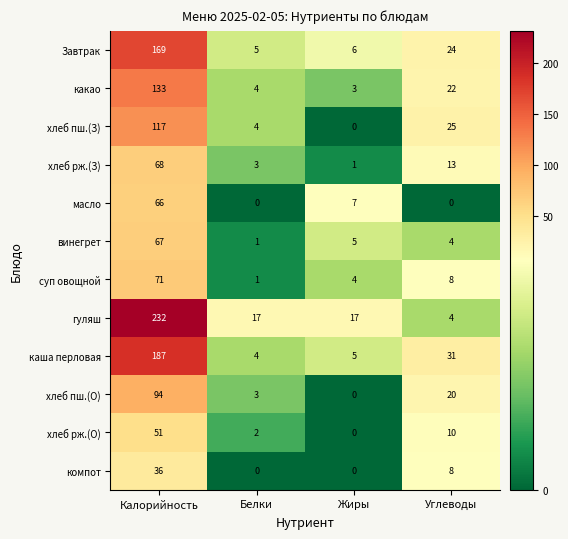

How many categories are shown in the chart?

4